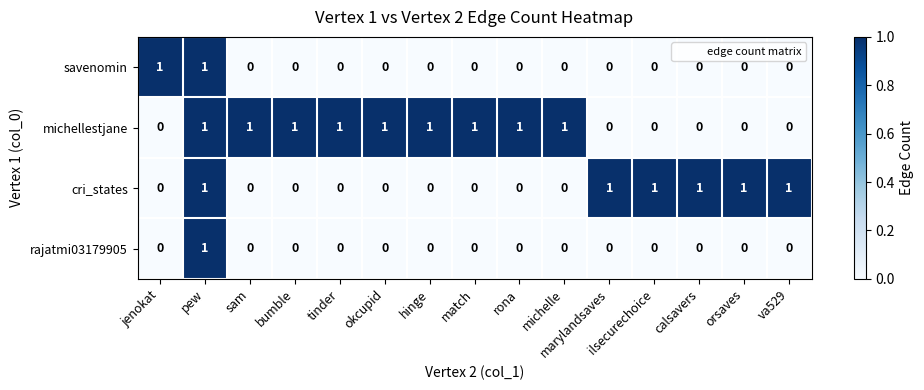

At which category is the sum across all series the highest?

pew